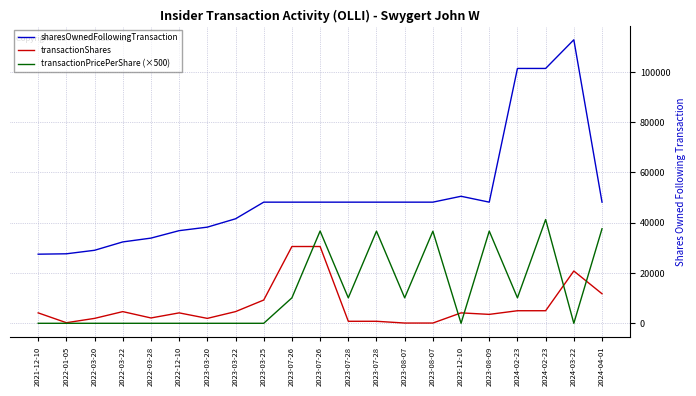

Rank the series at 2022-03-20 from lowest to highest value.

transactionPricePerShare (×500), transactionShares, sharesOwnedFollowingTransaction